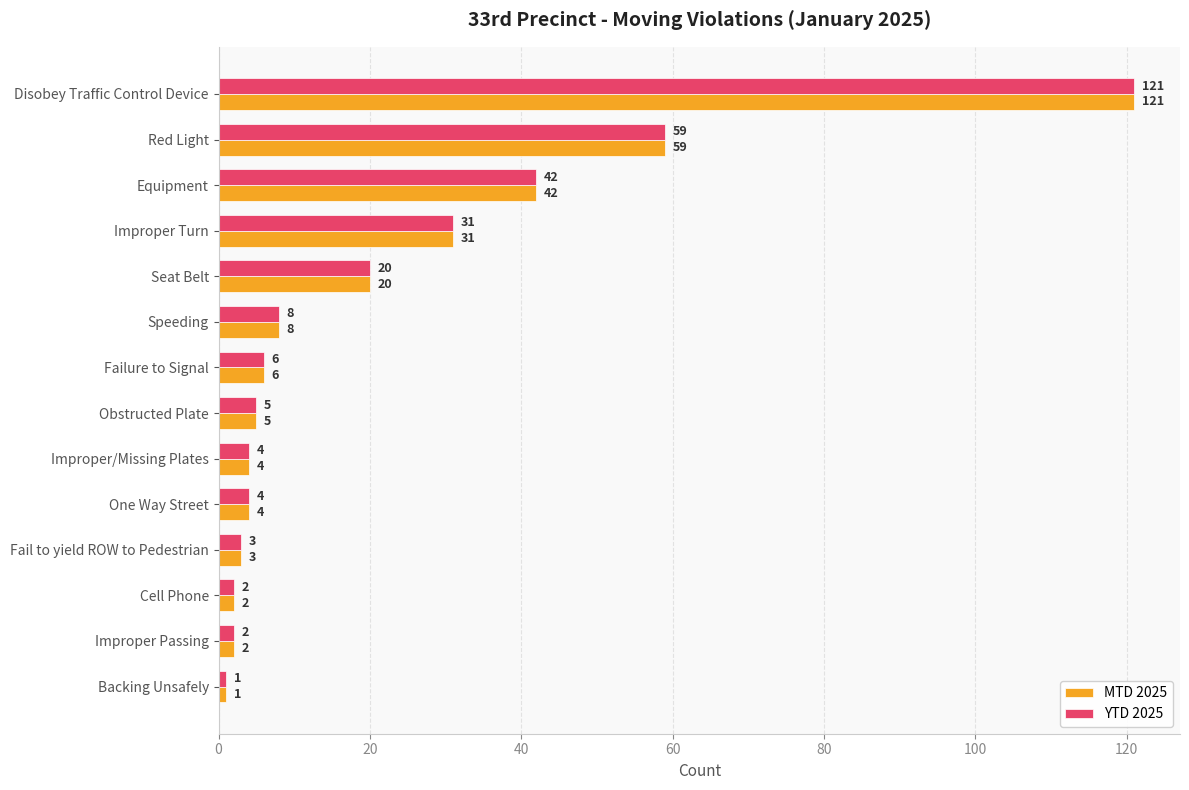

Which category has the lowest value in the MTD 2025 series?

Backing Unsafely